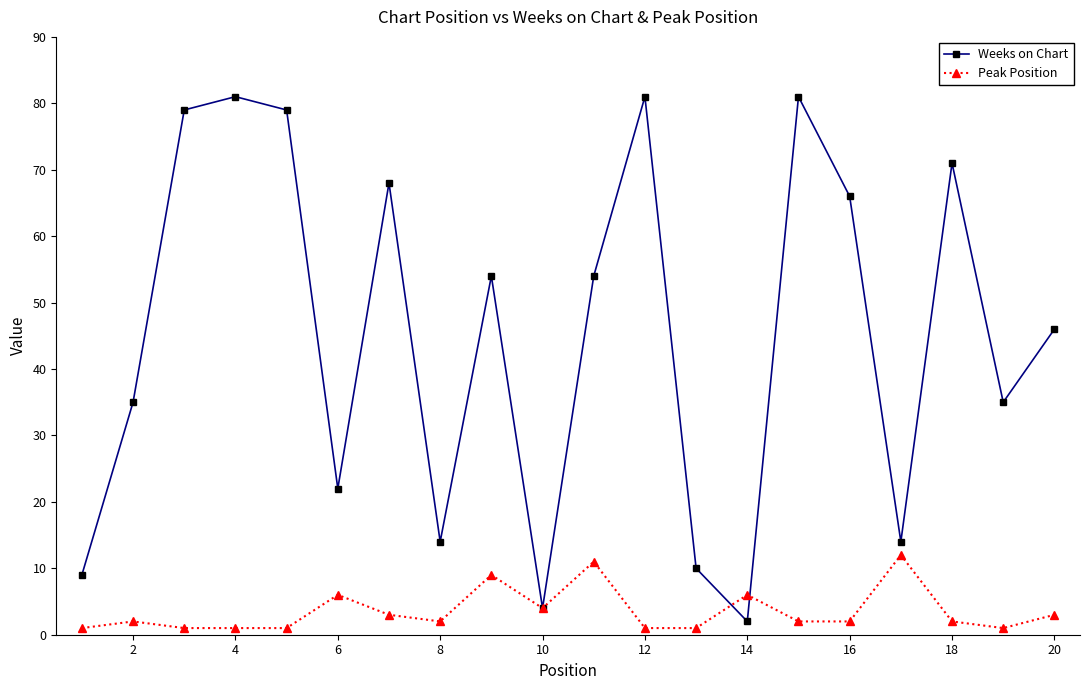

Which series has the largest total across all categories?

Weeks on Chart